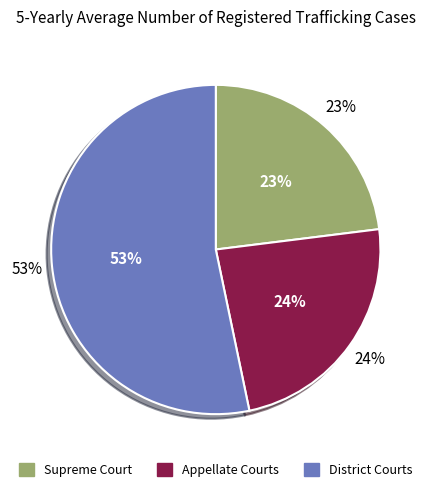

Which category has the smallest portion of the pie?

Supreme Court